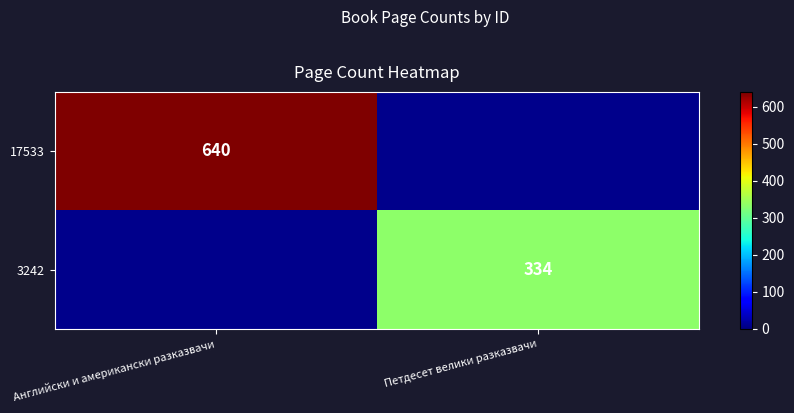

How many categories are shown in the chart?

2